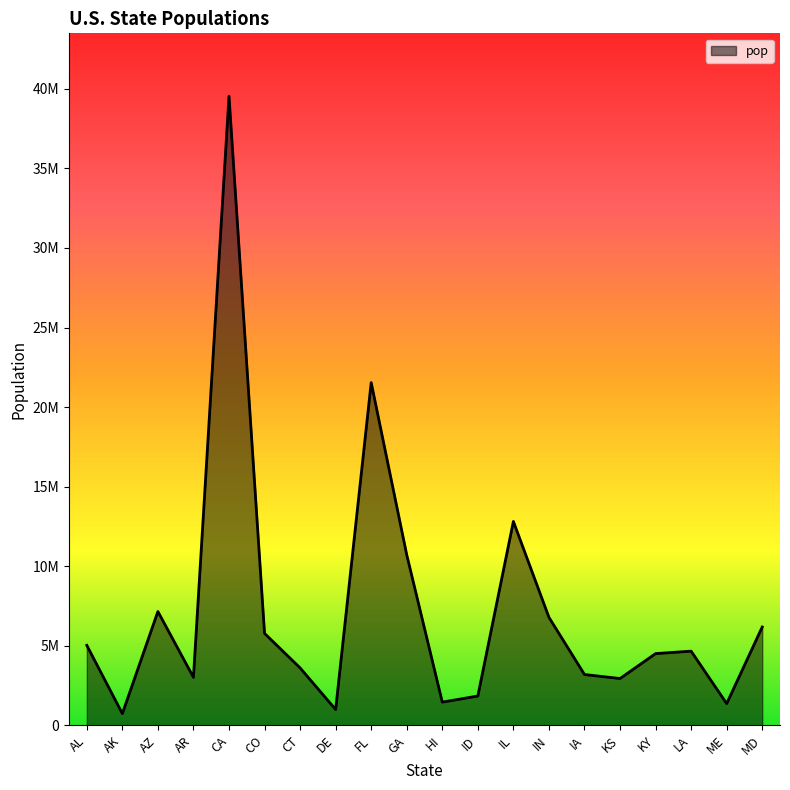

At which label does the data first exceed 4657757?

AL